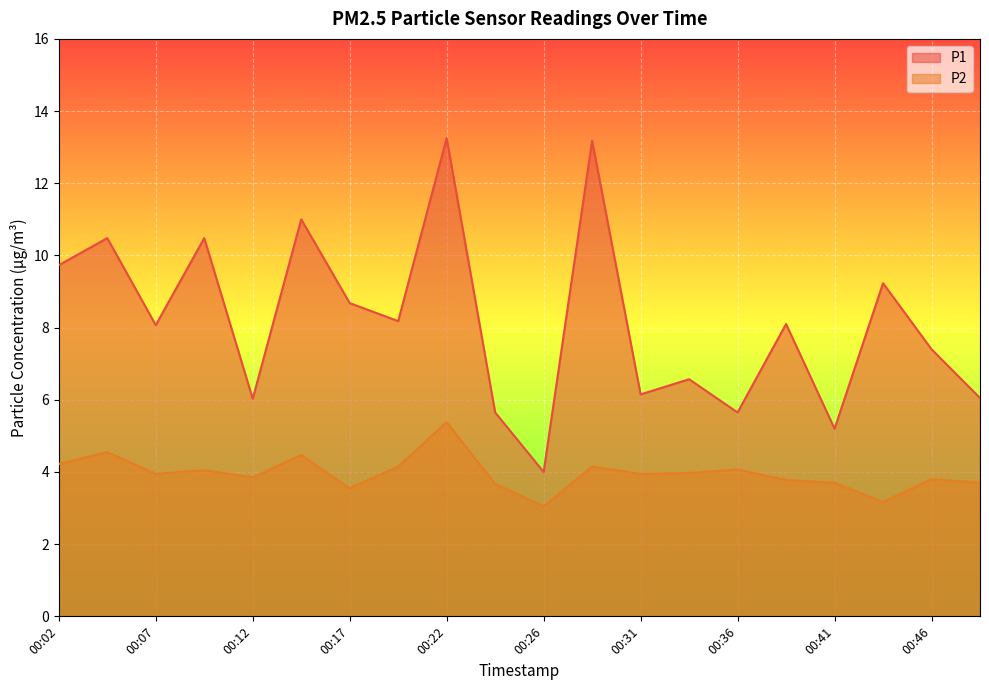

How many values in the P1 series are below 8?

9